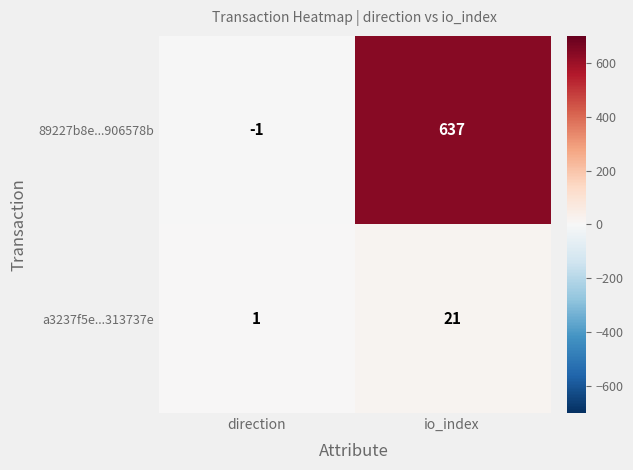

List the labels in order of 89227b8e...906578b value, smallest first.

direction, io_index